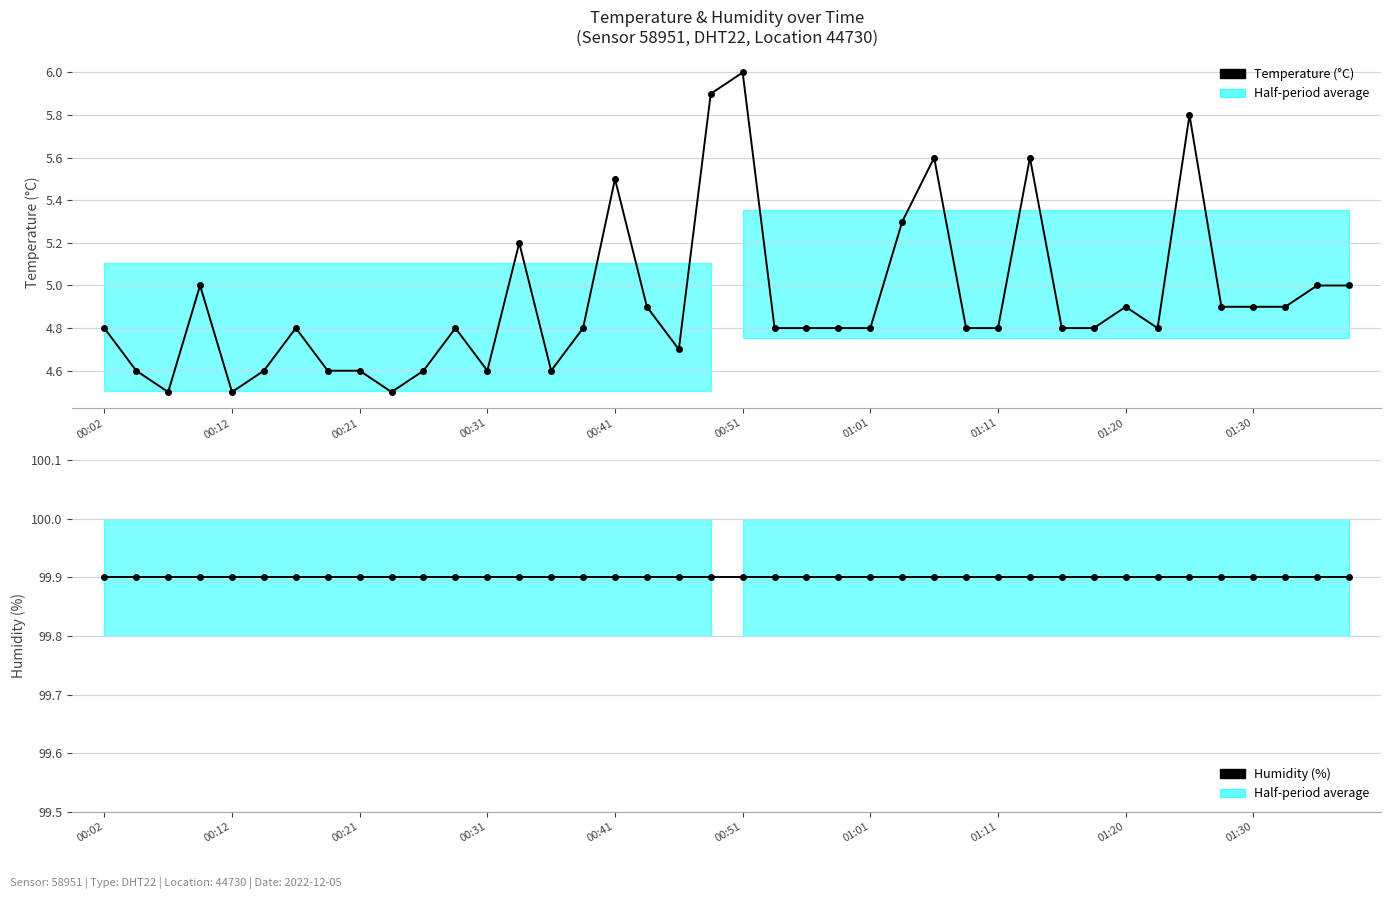

In Temperature (°C), how many points are higher than both neighbors (excluding endpoints)?

10